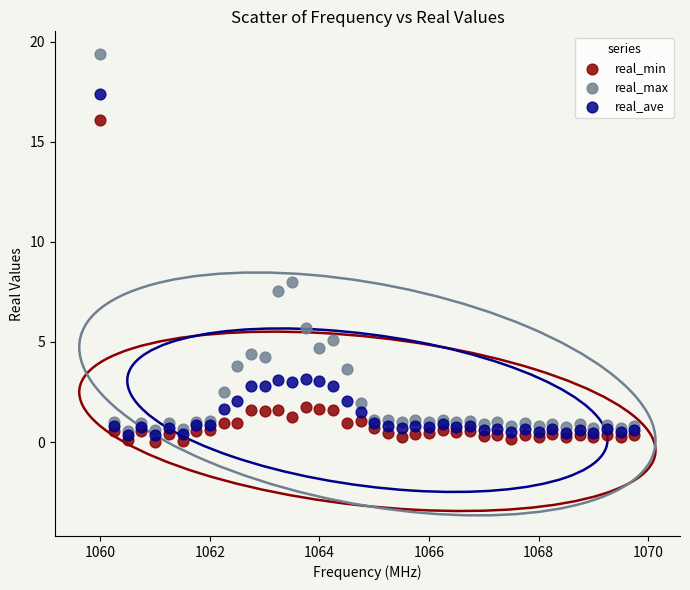

Which series reaches the minimum Y coordinate?

real_min